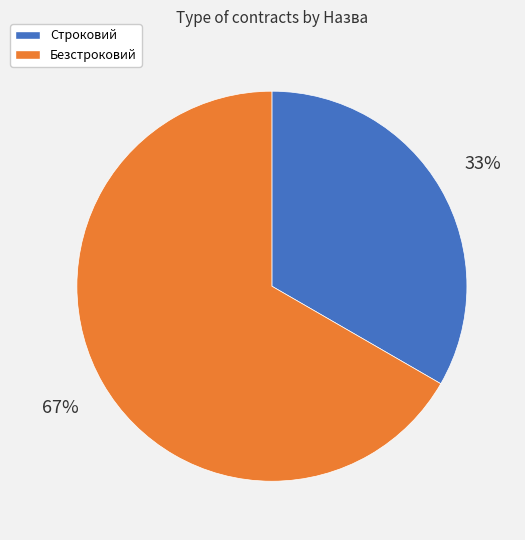

The Строковий slice represents 26% of the pie. True or false?

False